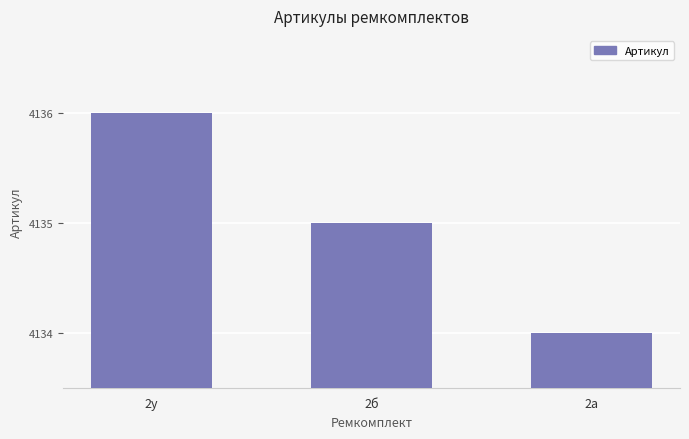

List the labels in order of value, largest first.

2у, 2б, 2а